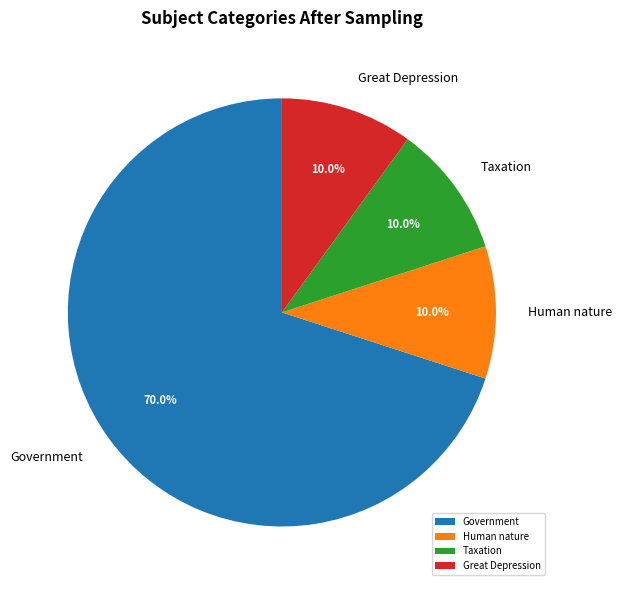

Which slice is the largest?

Government